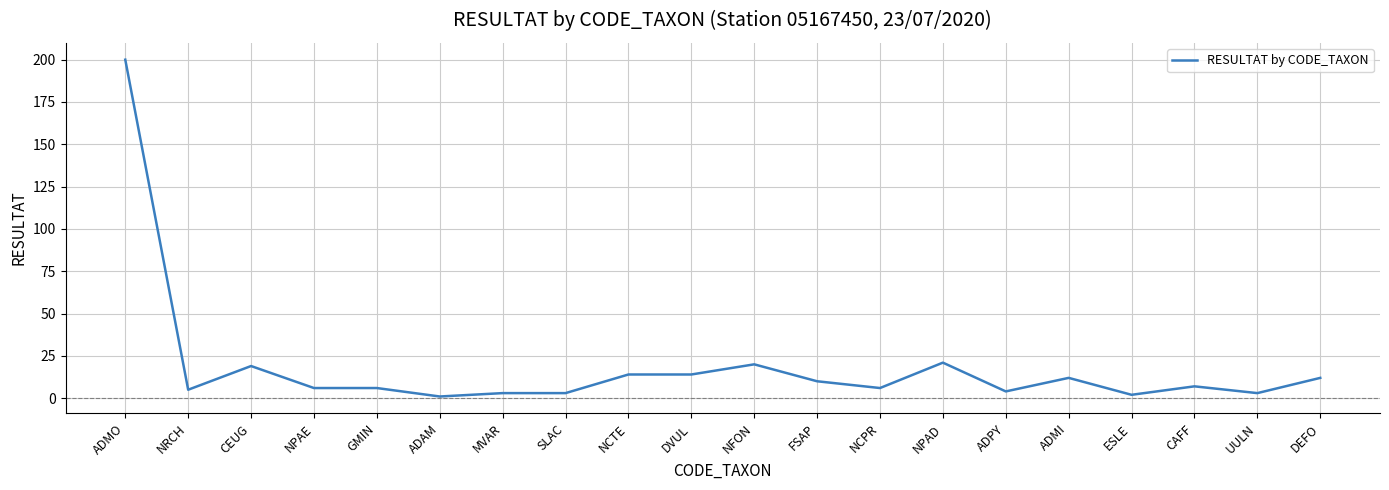

Reading left to right, what are all the values shown in this chart?

ADMO=200	NRCH=5	CEUG=19	NPAE=6	GMIN=6	ADAM=1	MVAR=3	SLAC=3	NCTE=14	DVUL=14	NFON=20	FSAP=10	NCPR=6	NPAD=21	ADPY=4	ADMI=12	ESLE=2	CAFF=7	UULN=3	DEFO=12